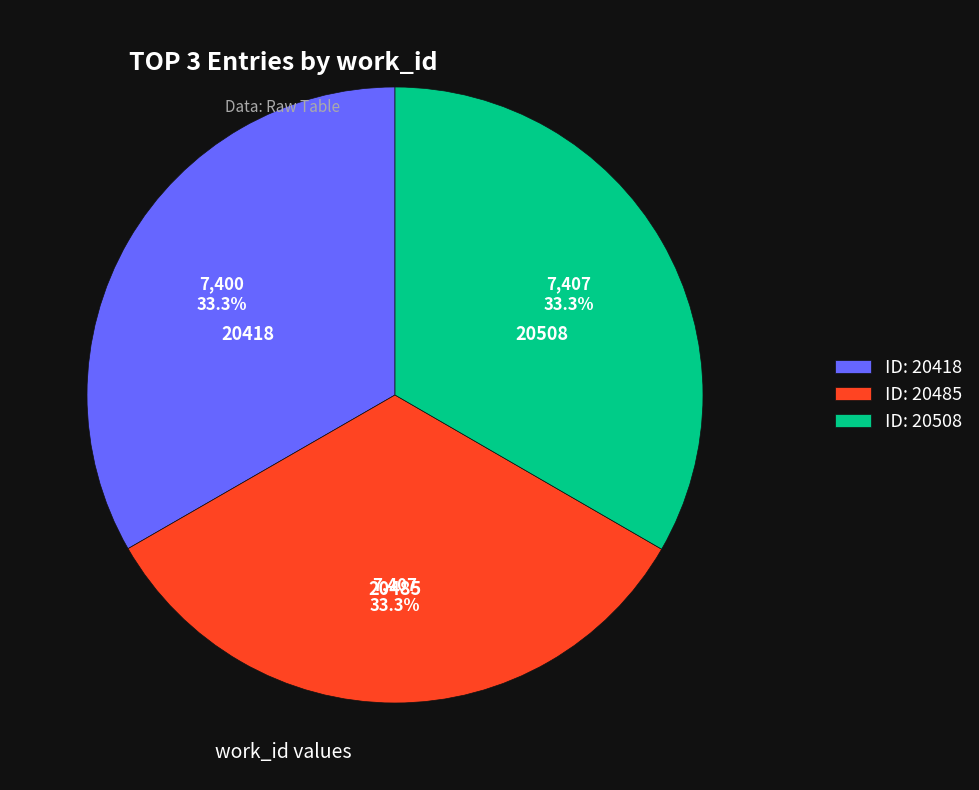

What percentage is the 20485 slice, to the nearest percent?

33%